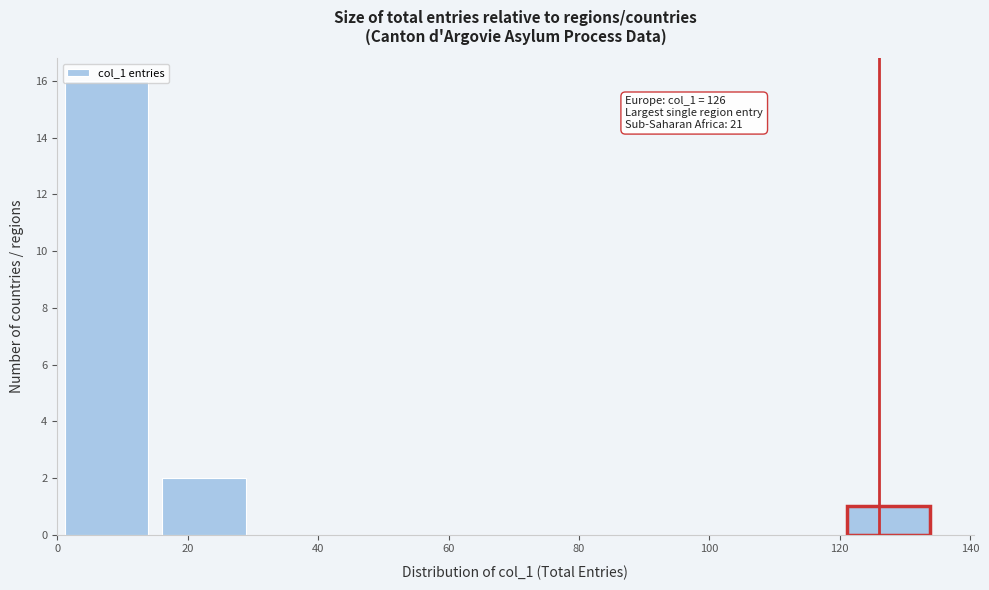

Which range on the x-axis has the tallest bar?

0 to 15